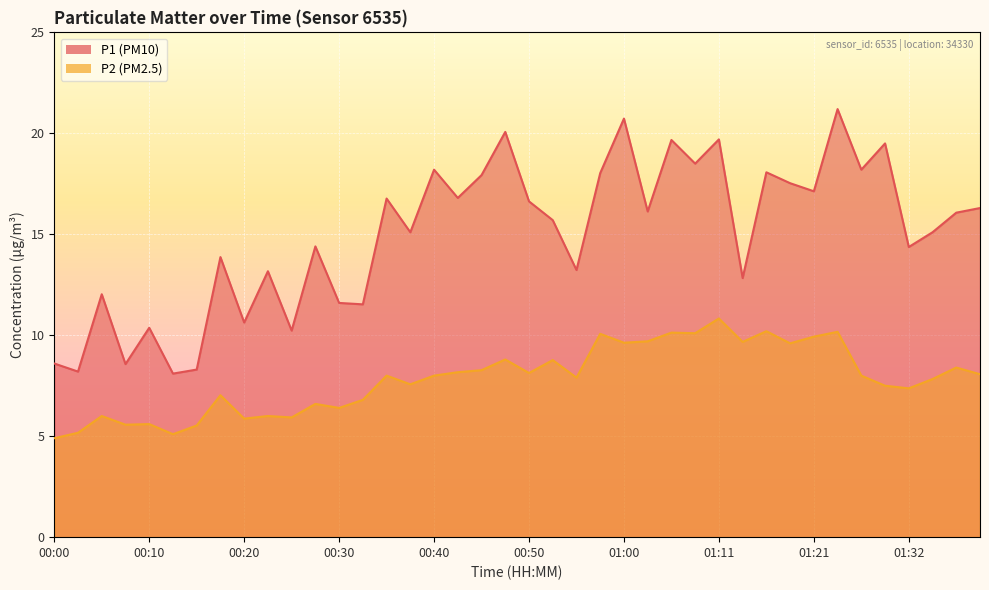

How many series are shown in this chart?

2